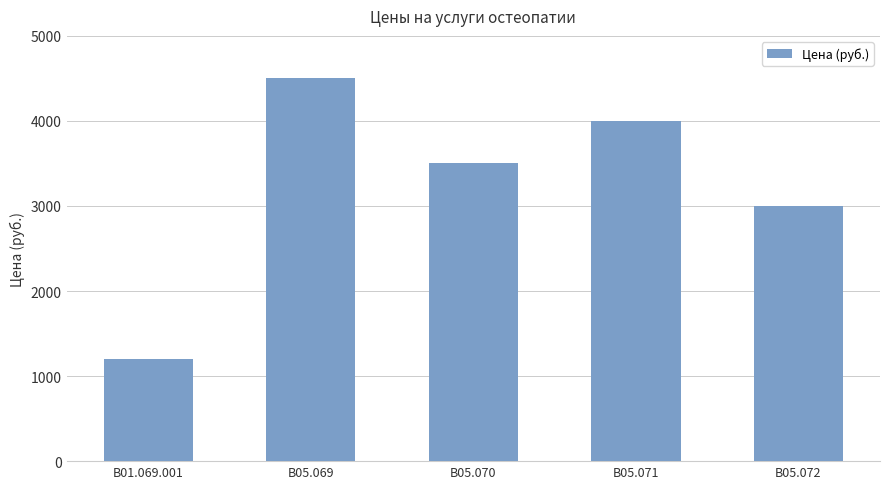

What is the difference between the values at В01.069.001 and В05.071?

2800